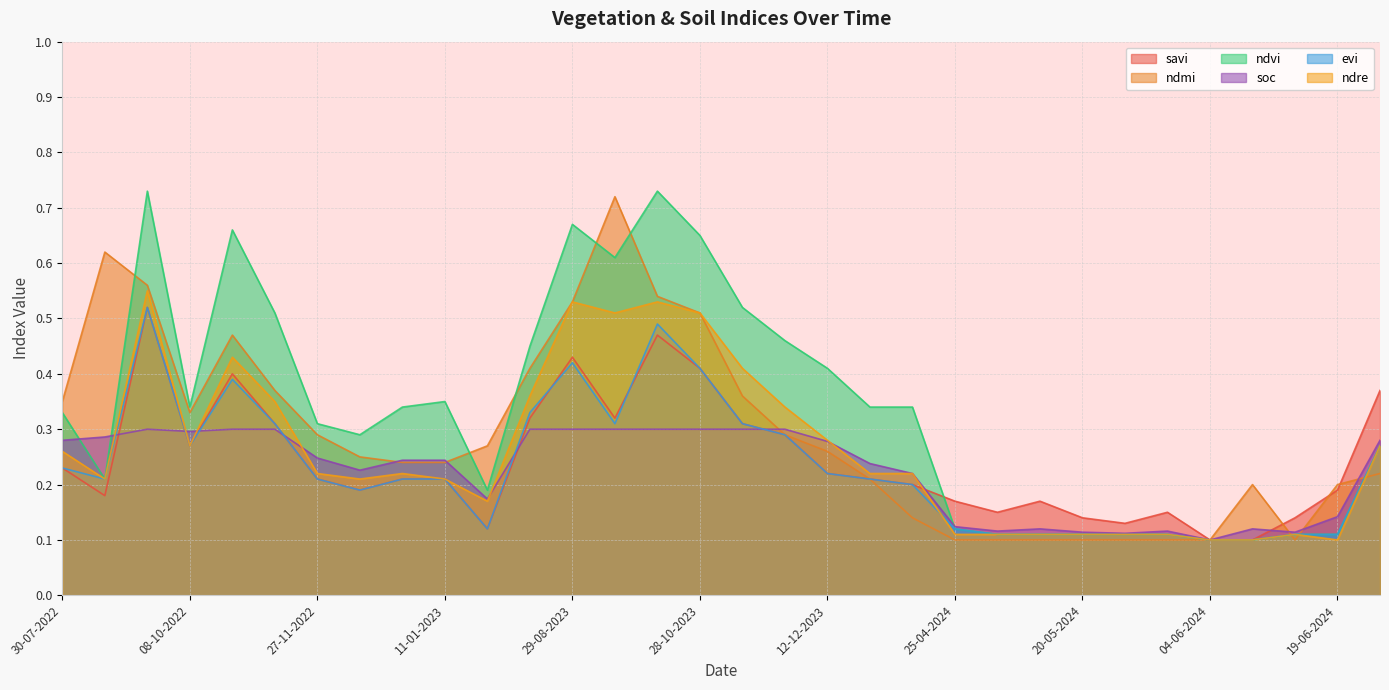

At which category does evi reach its first local valley?

08-09-2022